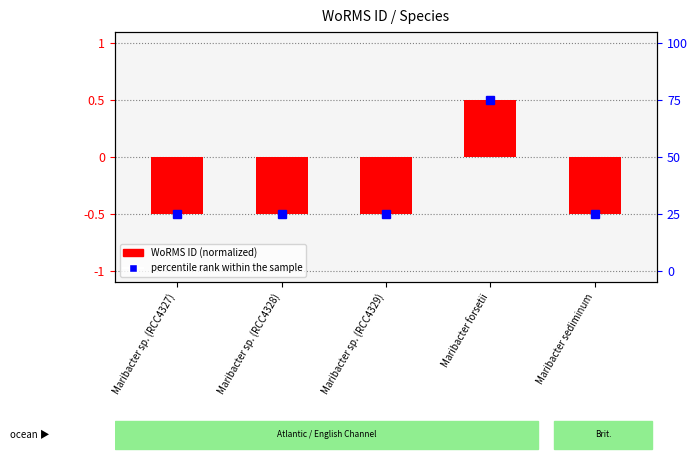

Reading left to right, list all the values displayed in this chart.

Maribacter sp. (RCC4327)=-0.5	Maribacter sp. (RCC4328)=-0.5	Maribacter sp. (RCC4329)=-0.5	Maribacter forsetii=0.5	Maribacter sediminum=-0.5